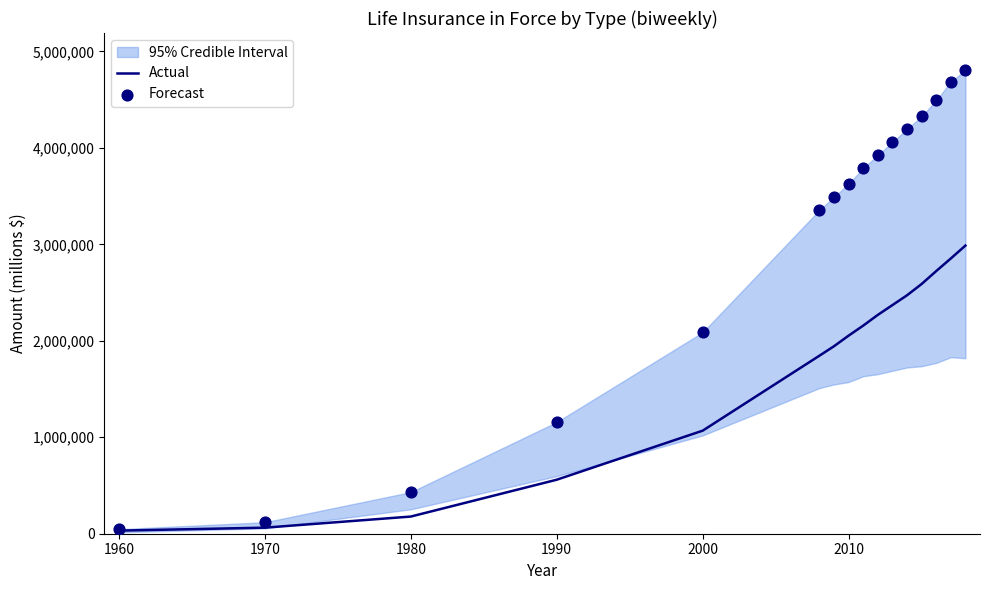

What are all the series names shown in the legend?

Actual, Forecast